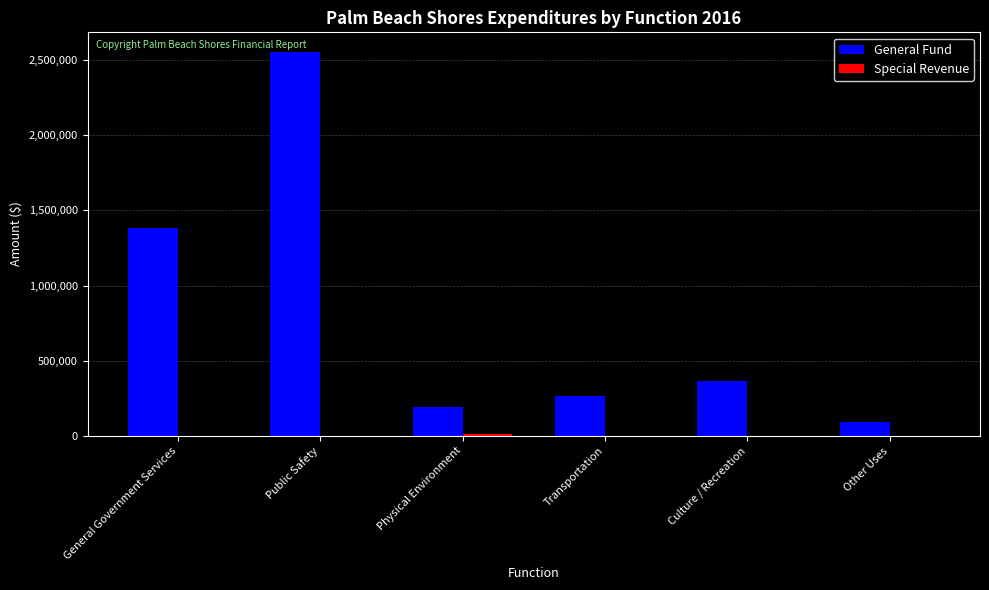

What is the total value across all series at Transportation?

263851